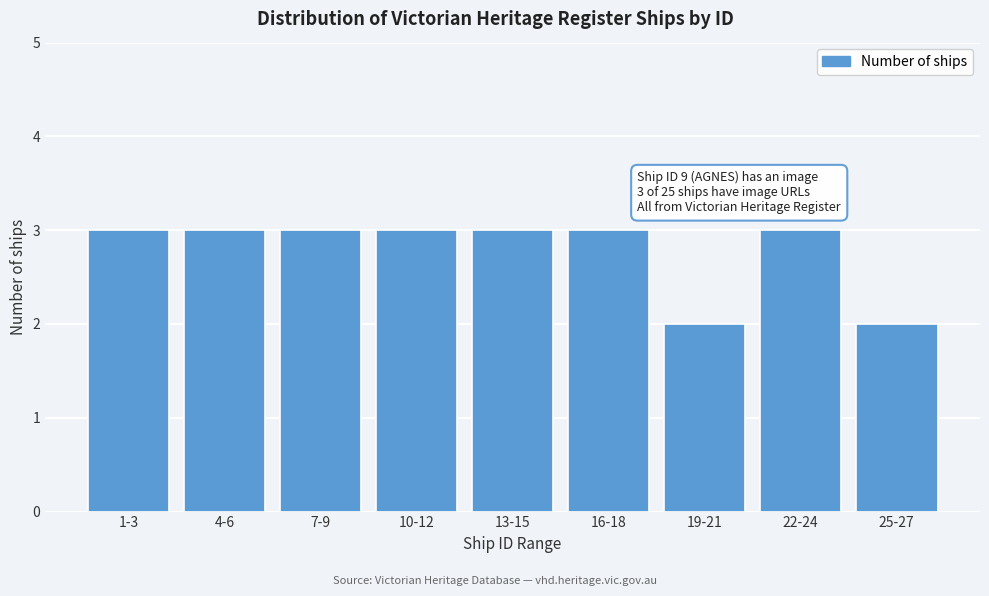

Reading left to right, transcribe all the data shown in this chart.

1-3=3	4-6=3	7-9=3	10-12=3	13-15=3	16-18=3	19-21=2	22-24=3	25-27=2